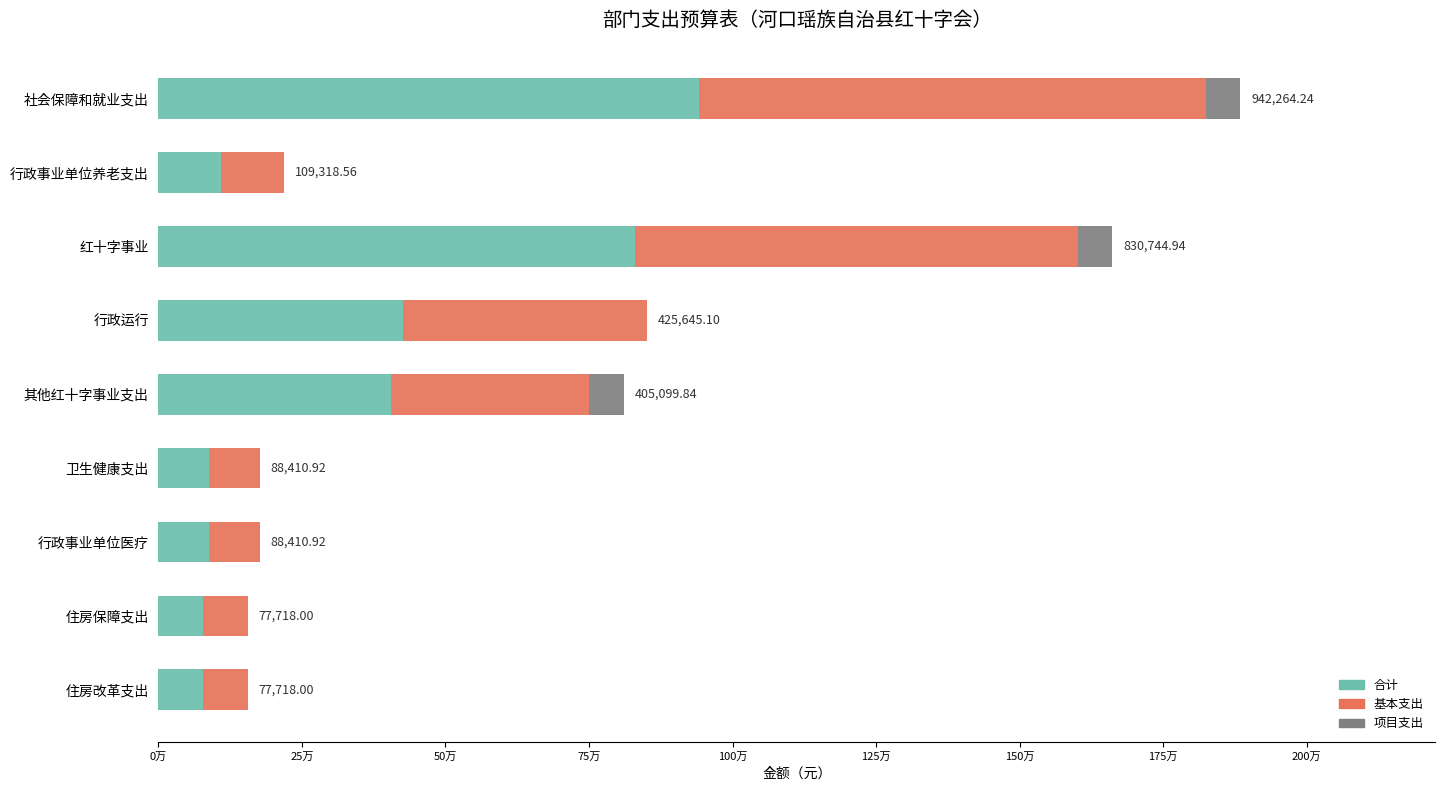

What are all the series names shown in the legend?

合计, 基本支出, 项目支出